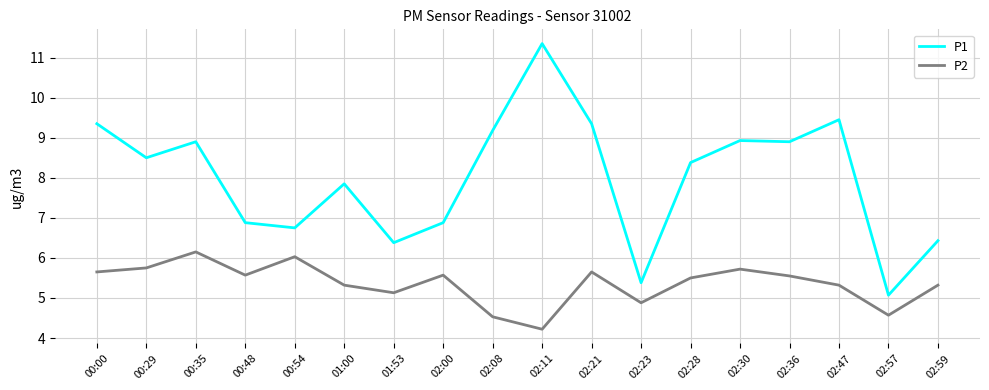

How many values in the P2 series are below 5?

4